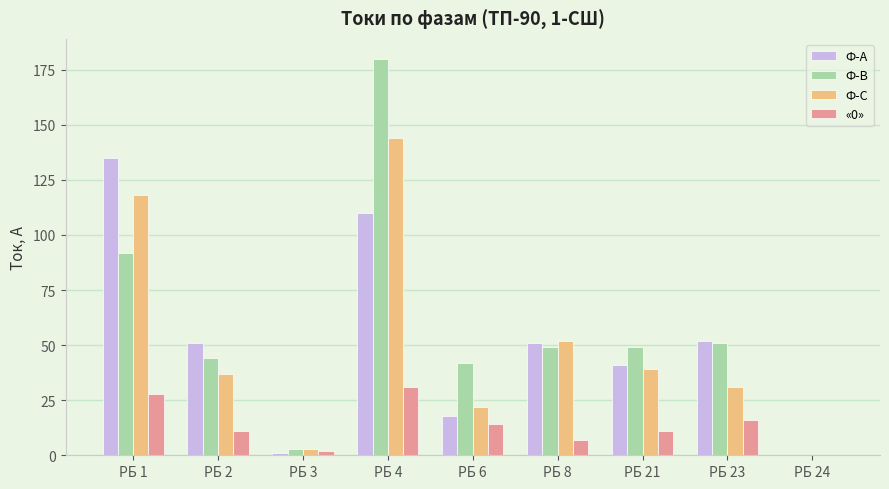

At which category is the sum across all series the highest?

РБ 4